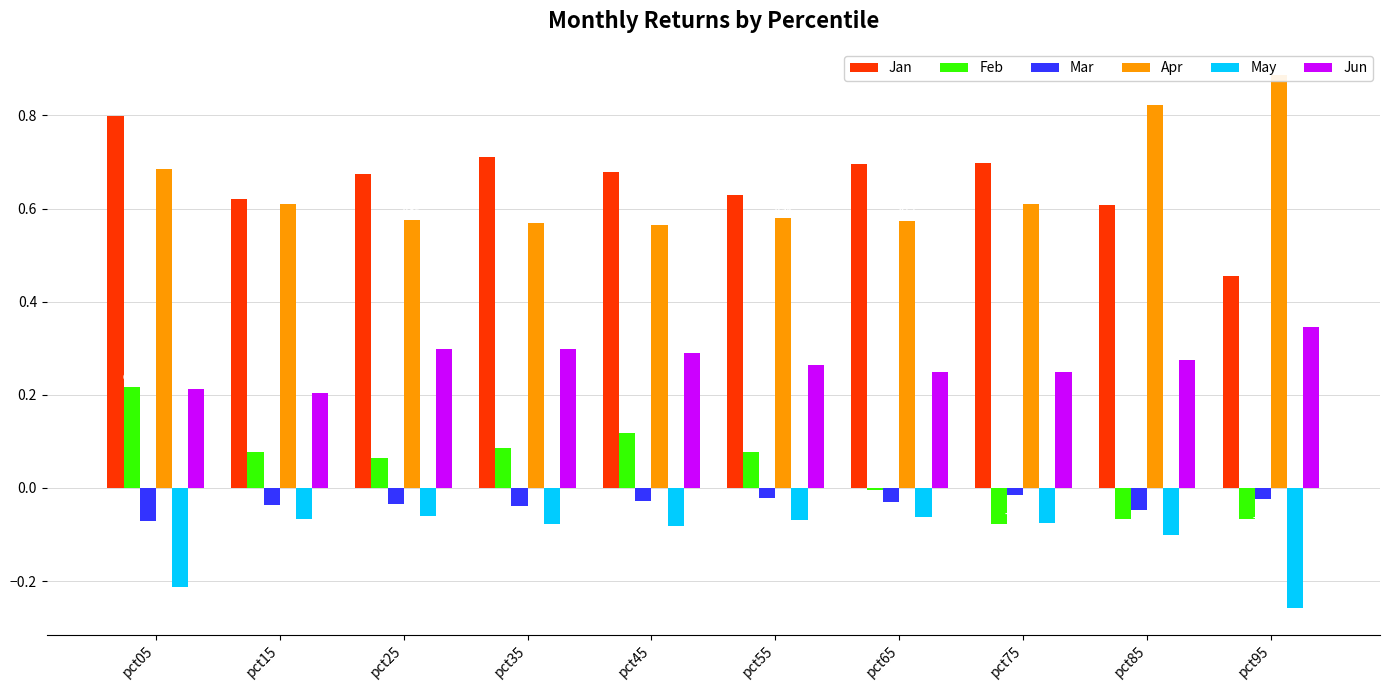

Are the bars horizontal?

No